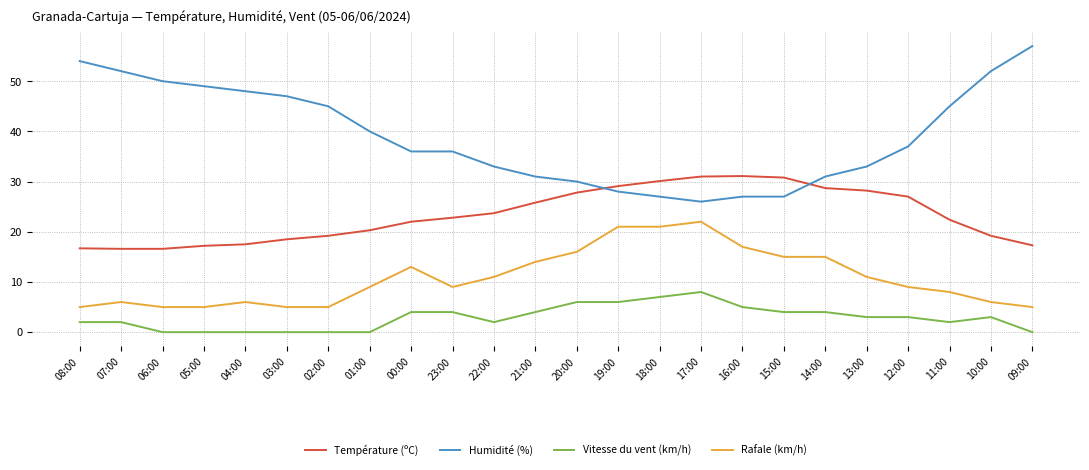

List the series in order of their overall mean, highest first.

Humidité (%), Température (ºC), Rafale (km/h), Vitesse du vent (km/h)